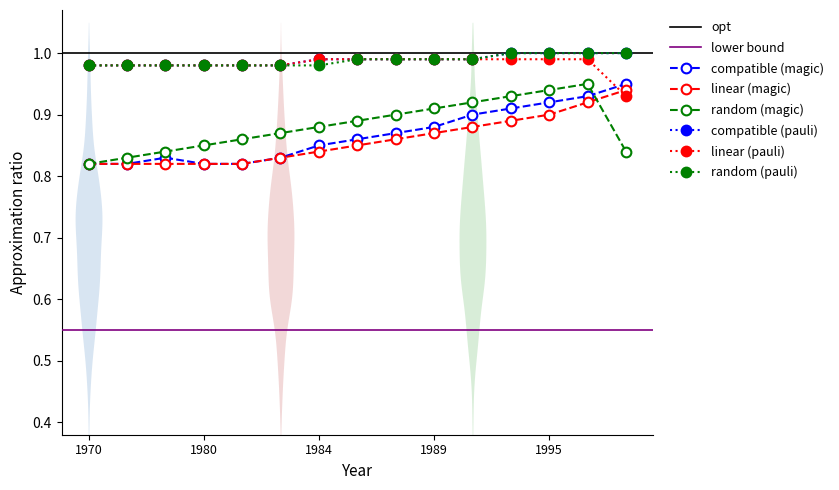

How many categories are shown in the chart?

15